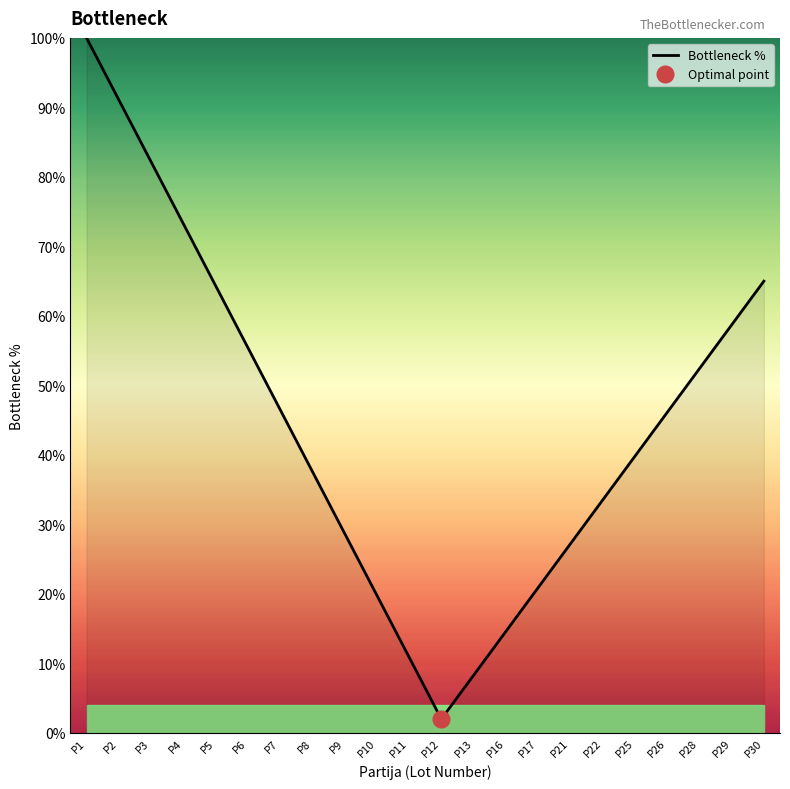

At which label does the data first exceed 46?

P1